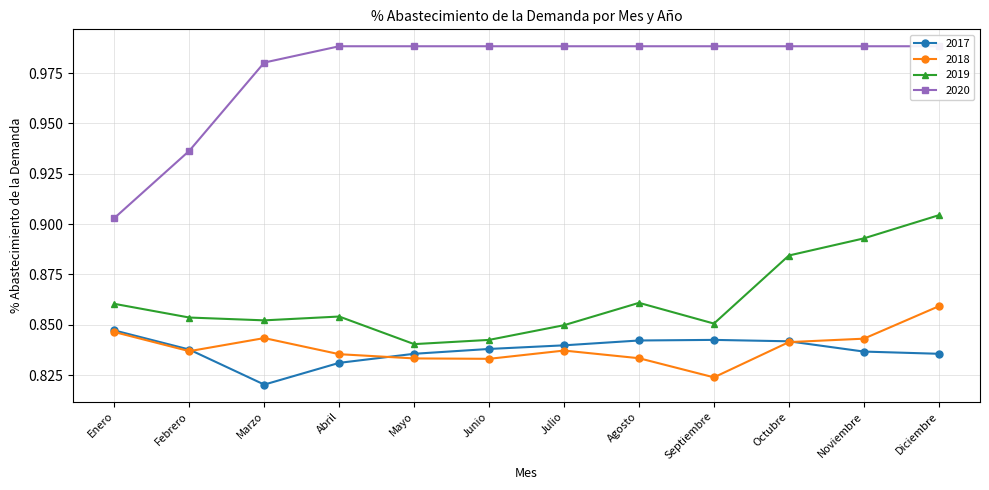

How many 2020 values are between 0 and 1?

12